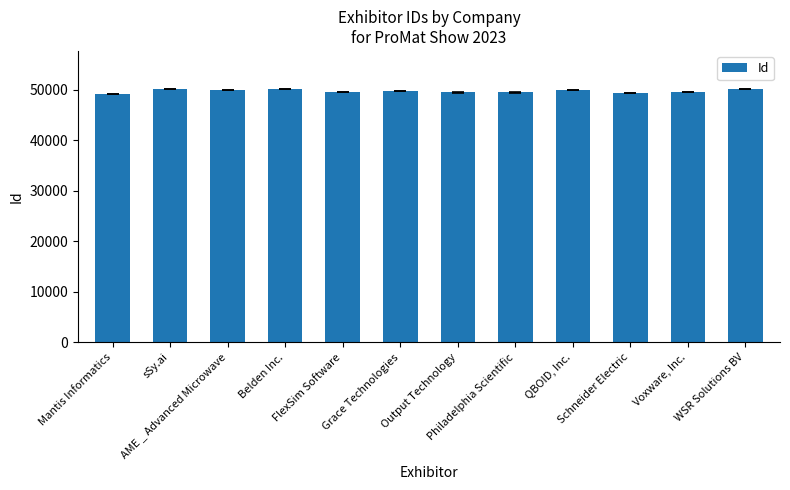

Does the chart contain any negative values?

No